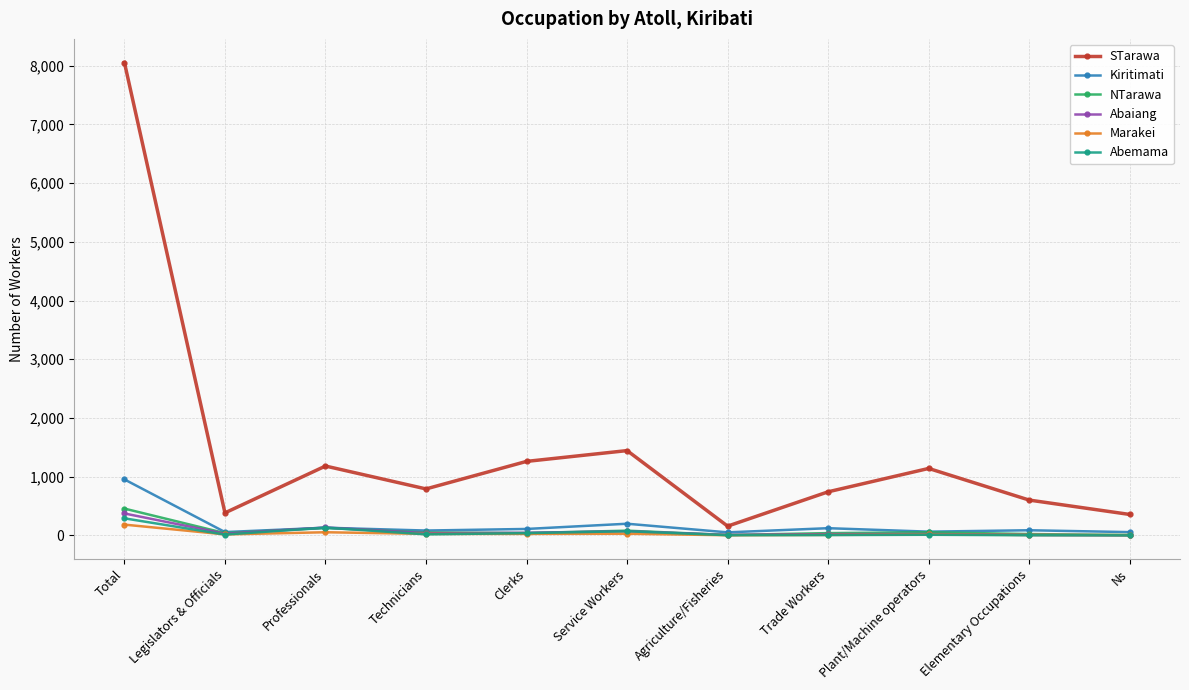

What is the total value across all series at Service Workers?

1890